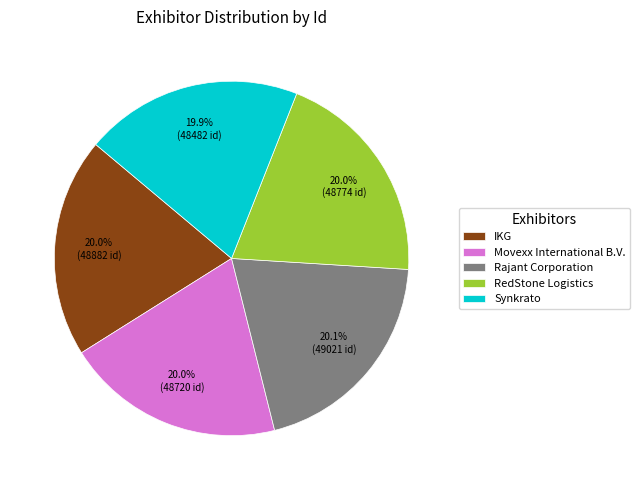

True or false: Rajant Corporation accounts for 6% of the total.

False